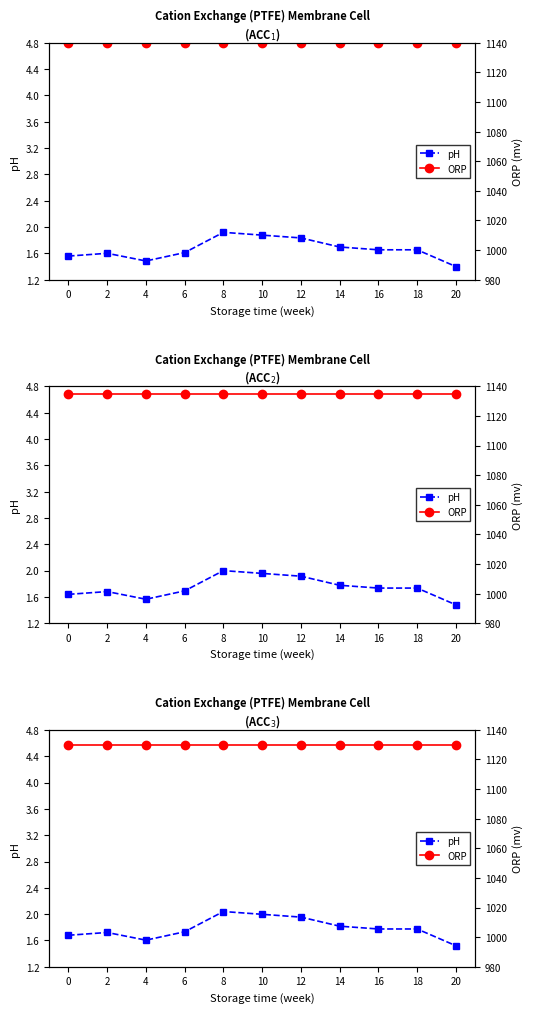

List the series in order of their peak value, highest first.

ORP, pH